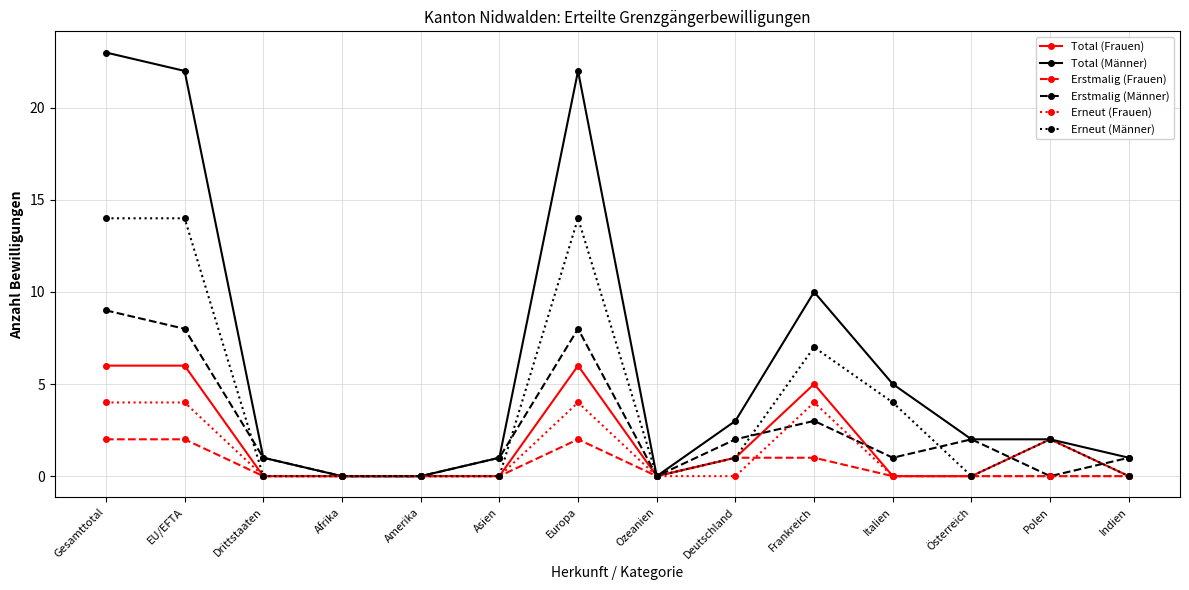

What is the label of the 2nd point from the right?

Polen